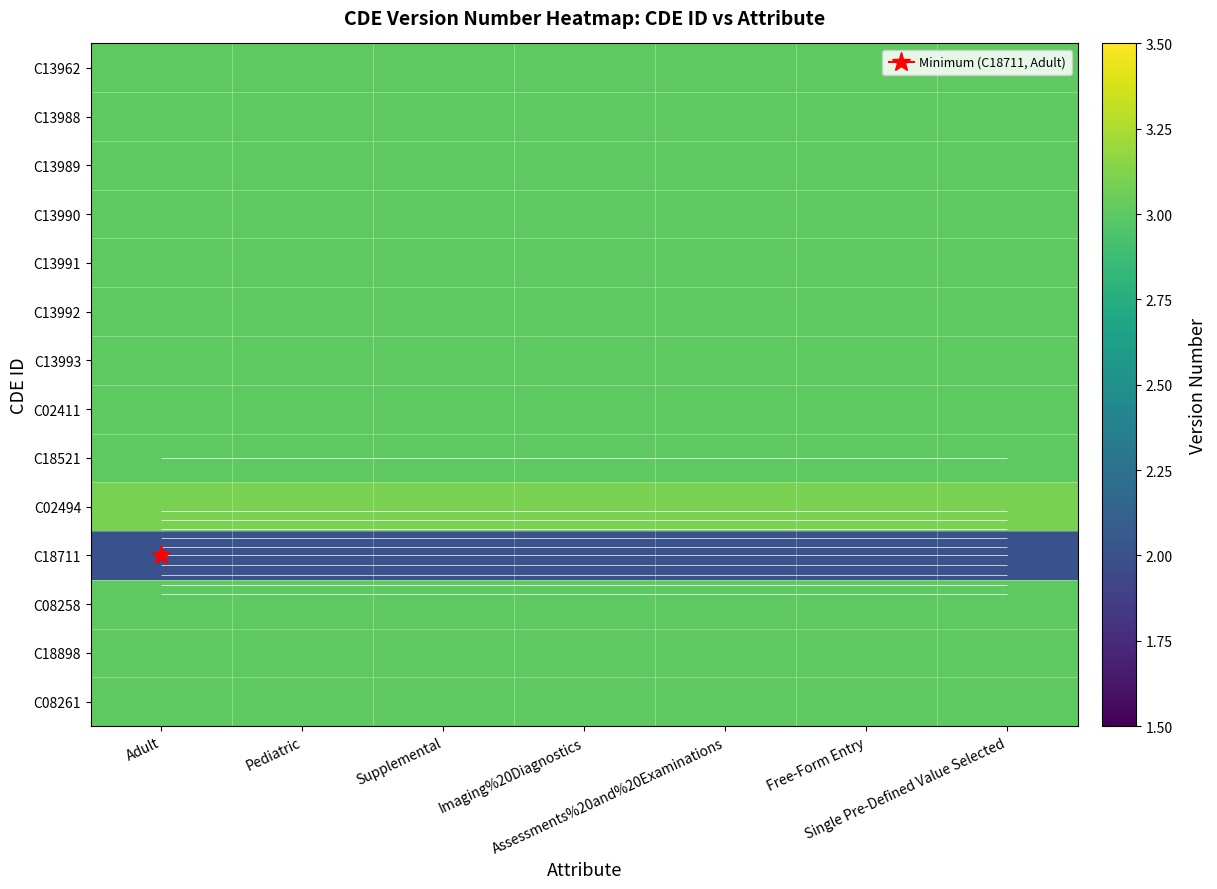

Between Single Pre-Defined Value Selected and Imaging%20Diagnostics, which is larger?

Single Pre-Defined Value Selected